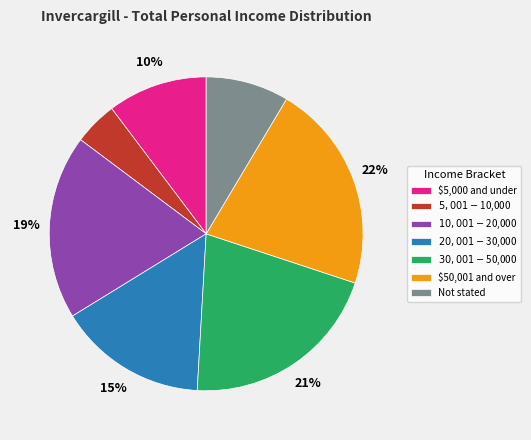

To the nearest percent, what is the difference between the $50,001 and over and Not stated slice percentages?

13%